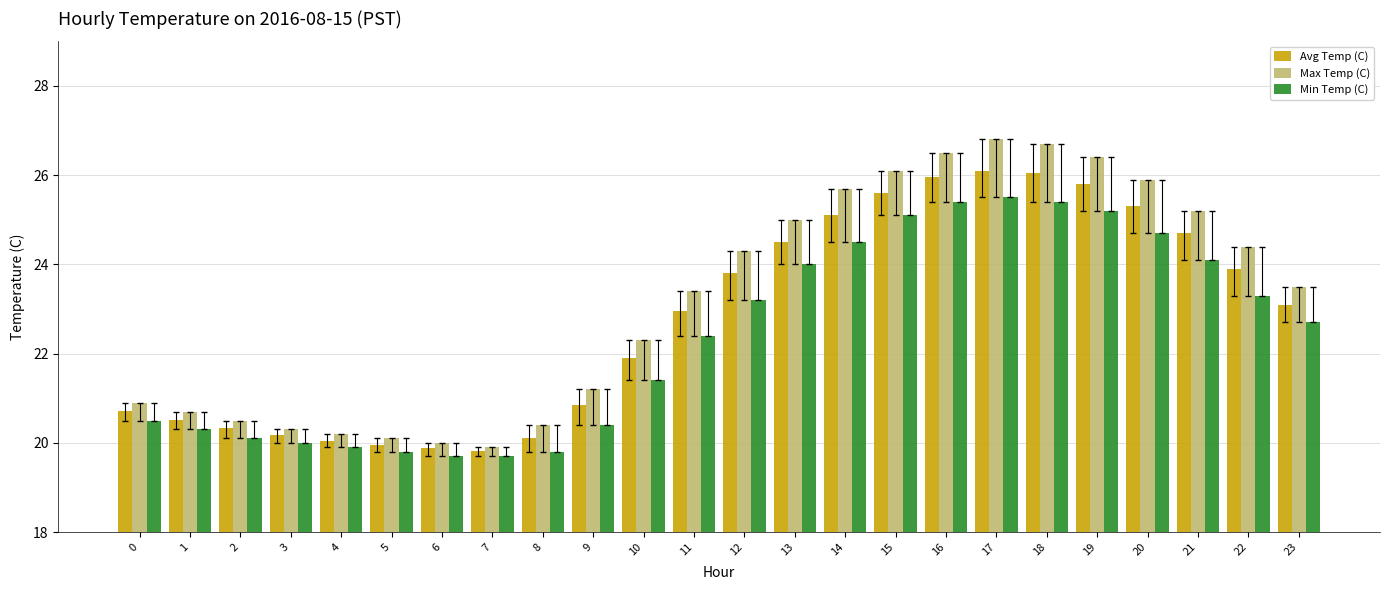

What is the greatest value displayed?

26.8